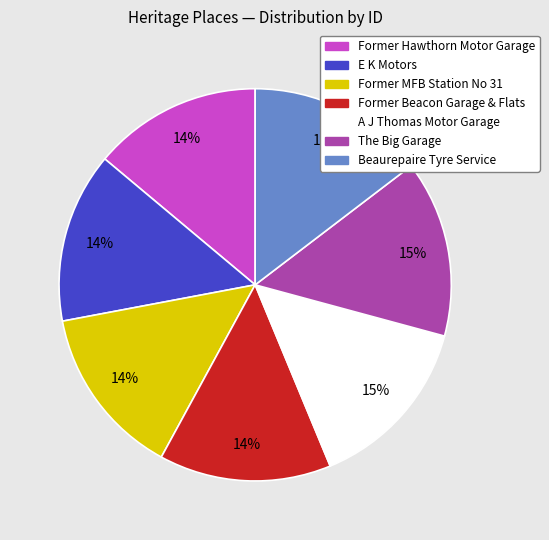

How many slices are in this pie chart?

7